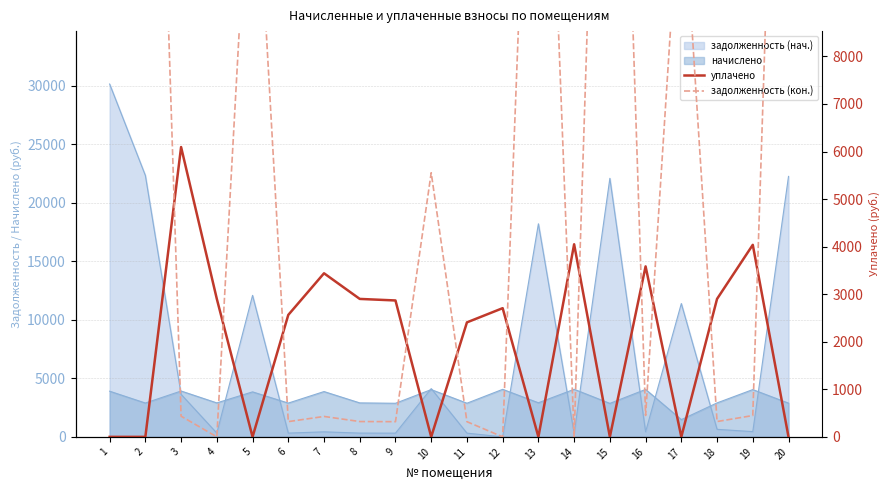

Which series has the widest spread of values?

задолженность (кон.)